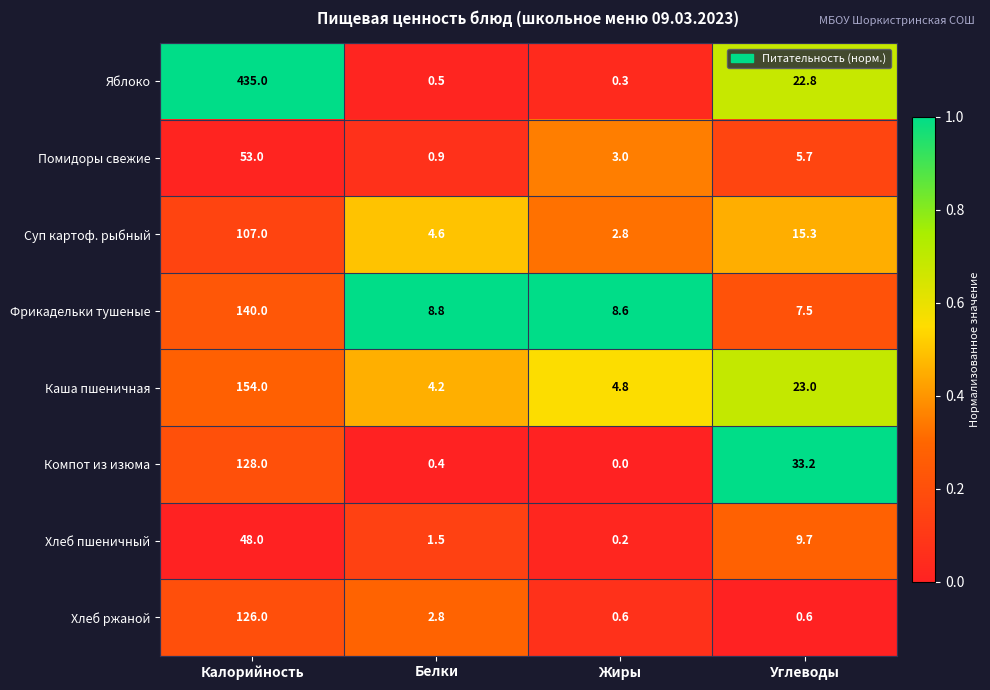

List the series in order of their peak value, highest first.

Яблоко, Каша пшеничная, Фрикадельки тушеные, Компот из изюма, Хлеб ржаной, Суп картоф. рыбный, Помидоры свежие, Хлеб пшеничный